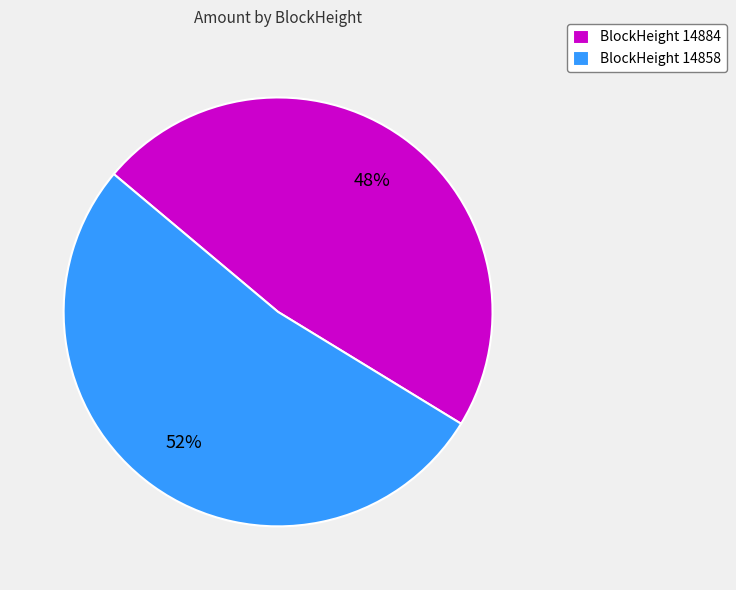

Which has a higher value, BlockHeight 14858 or BlockHeight 14884?

BlockHeight 14858